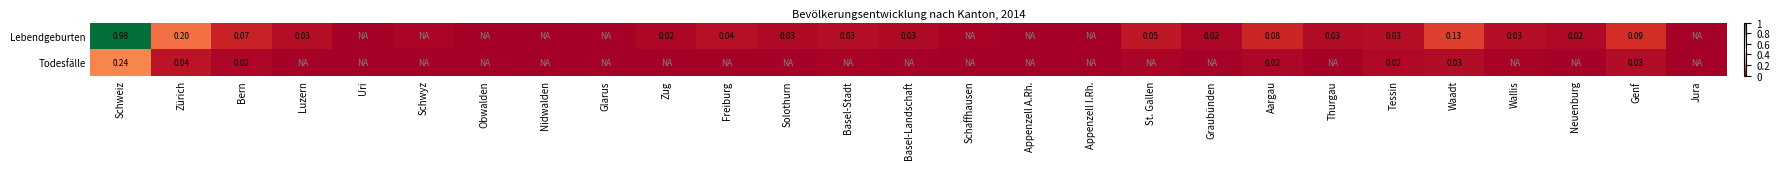

At Schweiz, list the series in order from smallest to largest.

Todesfälle, Lebendgeburten